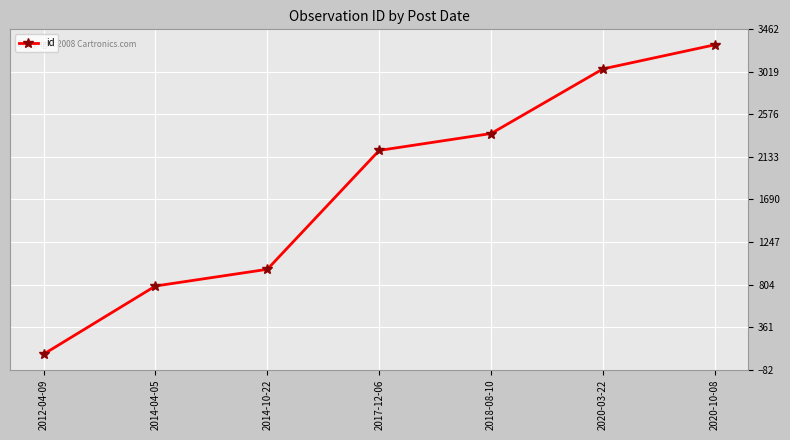

Which category has the lowest value across all series?

2012-04-09